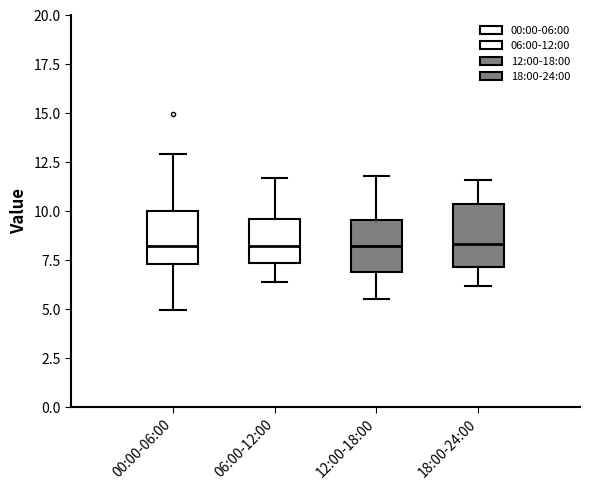

Reading left to right, read every box against the y-axis: the position of its median line, the range the box covers, and the ends of its whiskers. The values are not printed on the chart, so give them approximately, as read against the axis.

00:00-06:00: median 8.0, box 7.5 to 10.0, whiskers 5.0 to 13.0
06:00-12:00: median 8.5, box 7.5 to 9.5, whiskers 6.5 to 11.5
12:00-18:00: median 8.0, box 7.0 to 9.5, whiskers 5.5 to 12.0
18:00-24:00: median 8.5, box 7.0 to 10.5, whiskers 6.0 to 11.5